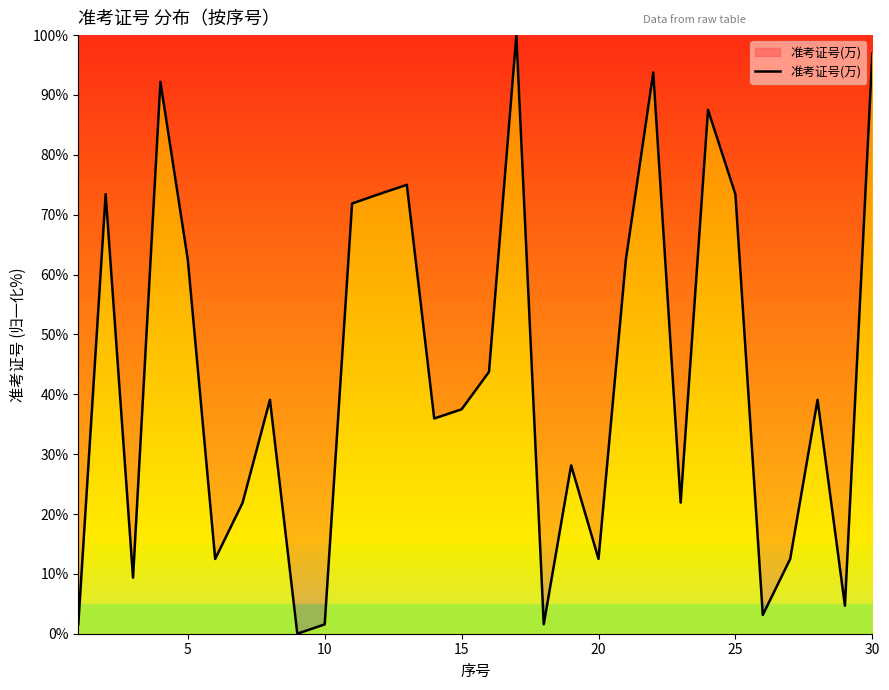

What is the difference between the maximum and minimum values?

100.0